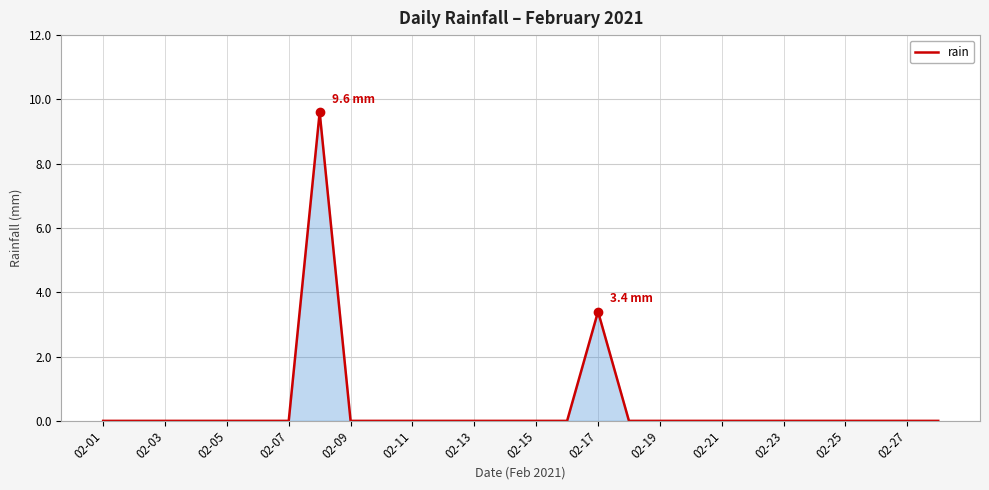

What is the difference between the maximum and minimum values?

9.6